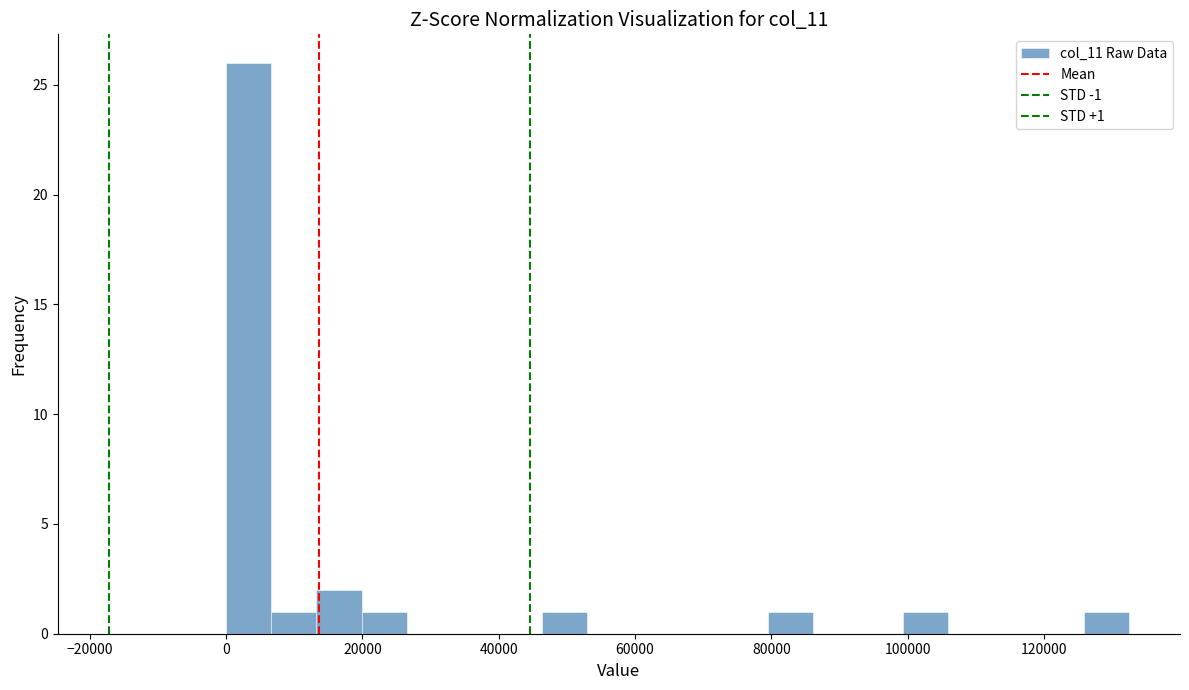

Read against the x-axis, roughly where is the centre of the tallest bar?

4000